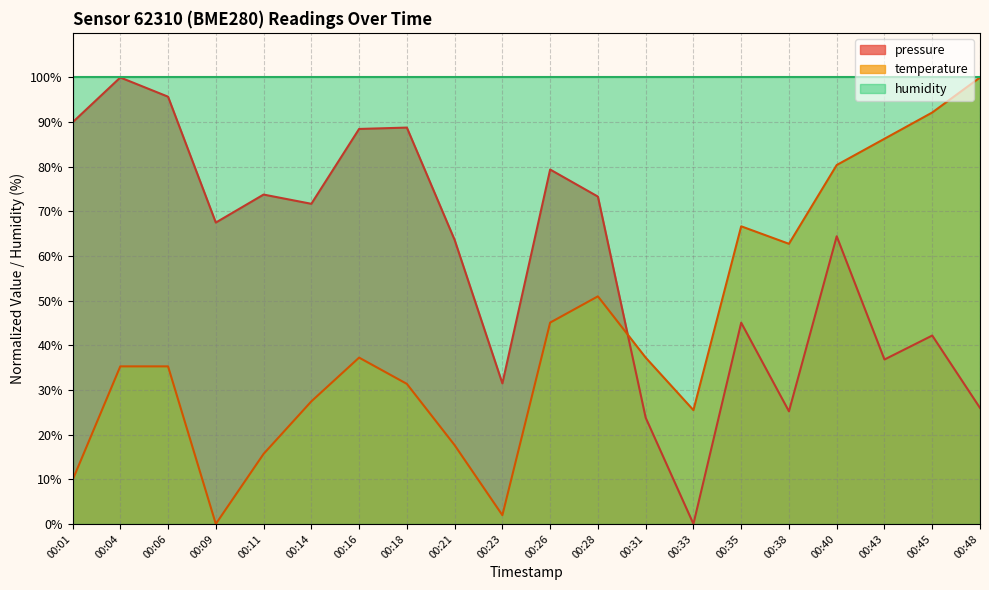

Which series changed the most between 00:21 and 00:48?

temperature